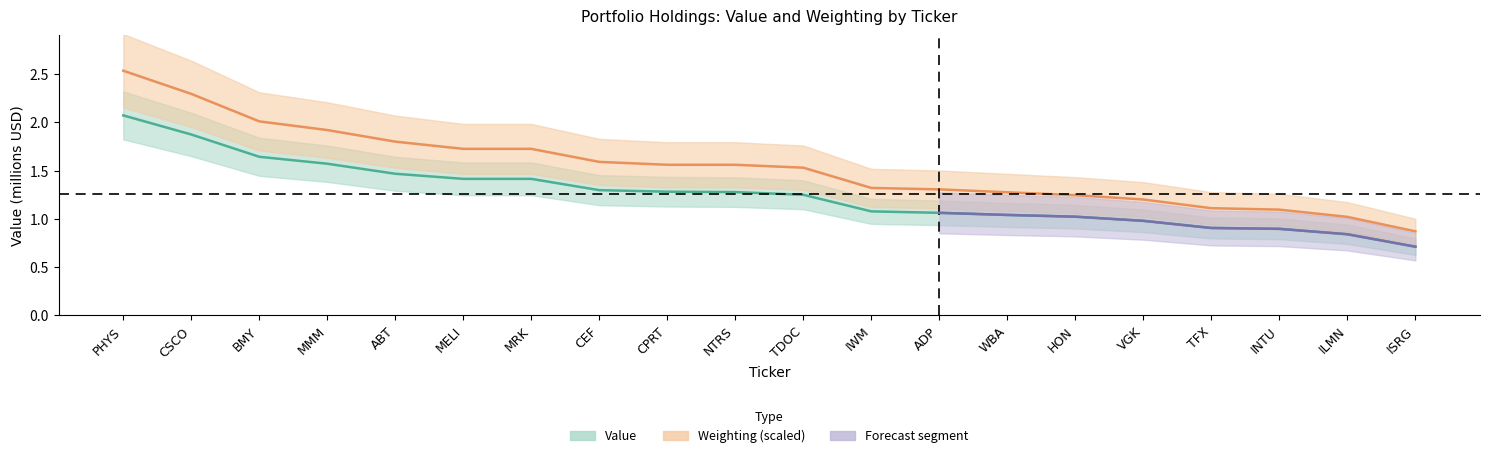

At which label does Value first exceed 1?

PHYS